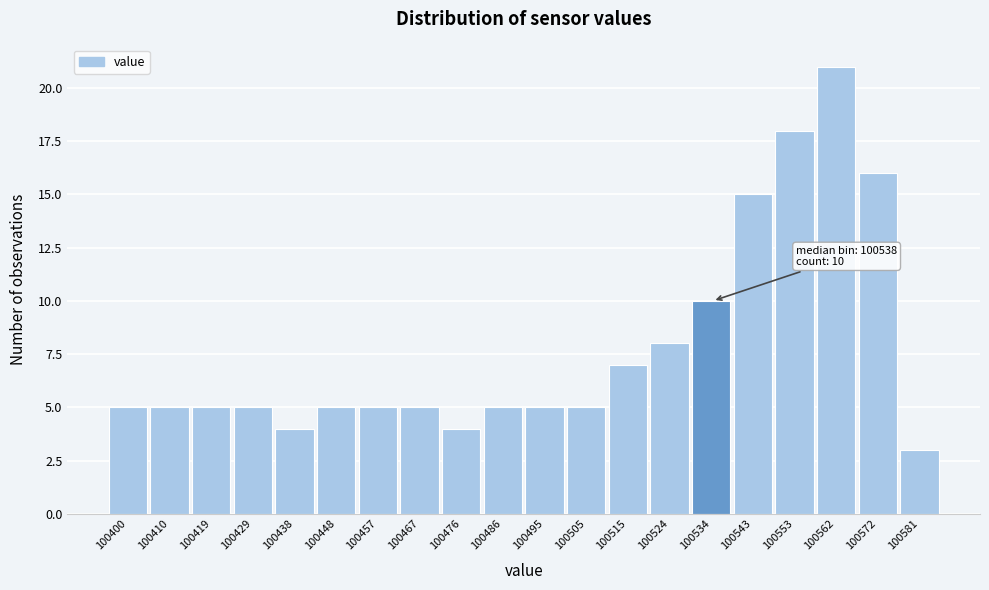

Reading left to right, transcribe all the data shown in this chart.

5	5	5	5	4	5	5	5	4	5	5	5	7	8	10	15	18	21	16	3